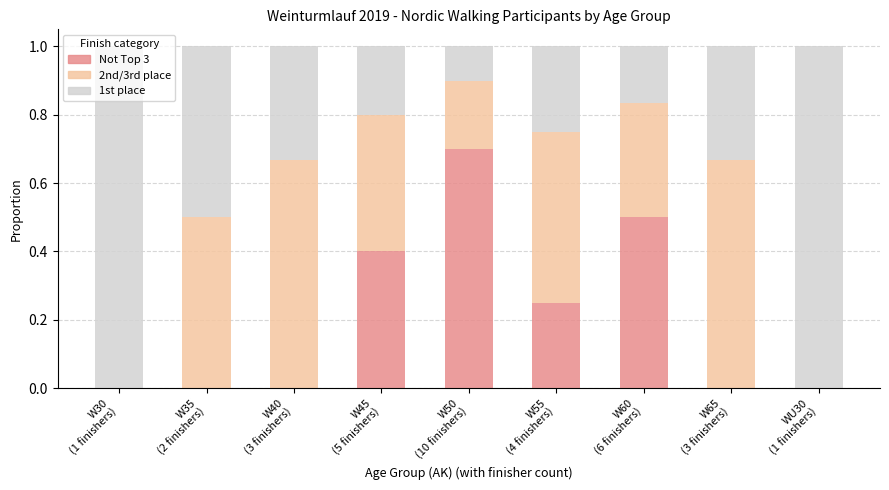

What is the total value across all series at W40
(3 finishers)?

1.0